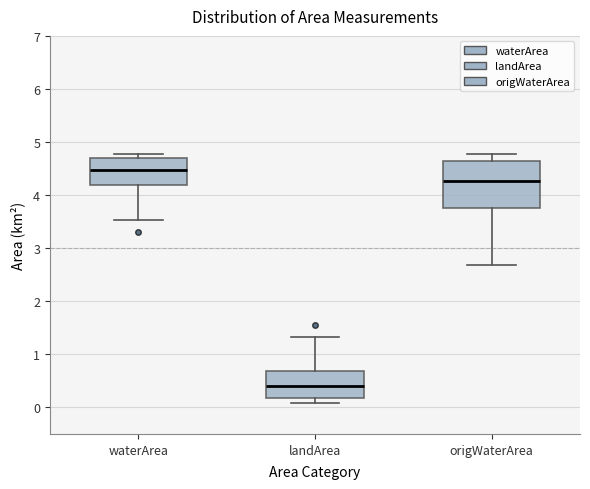

Which box's median line is the lowest?

landArea